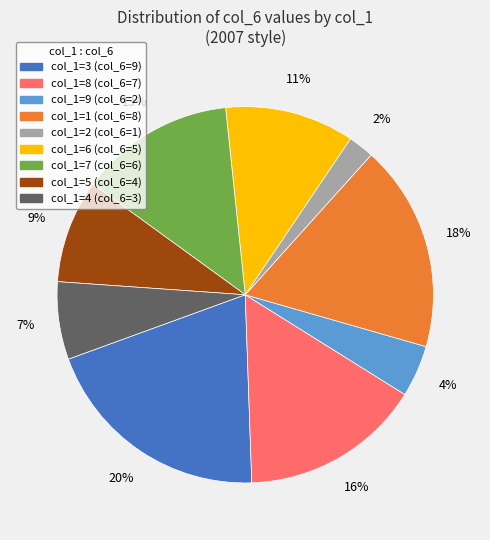

Is there a majority slice in this chart?

No